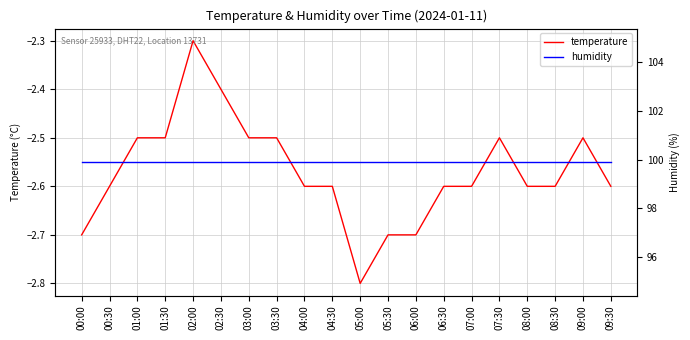

True or false: humidity and temperature intersect in this chart.

False